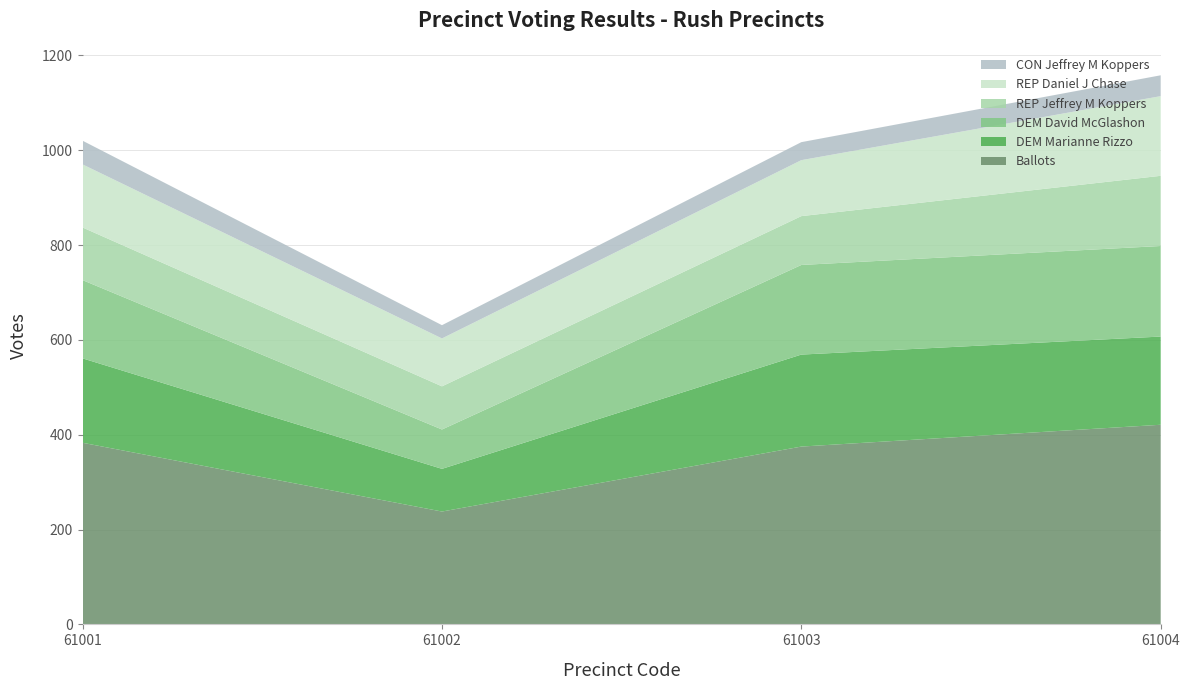

Reading left to right, extract all data points from this chart.

Ballots: 61001=383	61002=238	61003=375	61004=421
DEM Marianne Rizzo: 61001=178	61002=90	61003=194	61004=186
DEM David McGlashon: 61001=165	61002=83	61003=189	61004=191
REP Jeffrey M Koppers: 61001=111	61002=91	61003=103	61004=148
REP Daniel J Chase: 61001=133	61002=101	61003=118	61004=168
CON Jeffrey M Koppers: 61001=50	61002=28	61003=38	61004=44